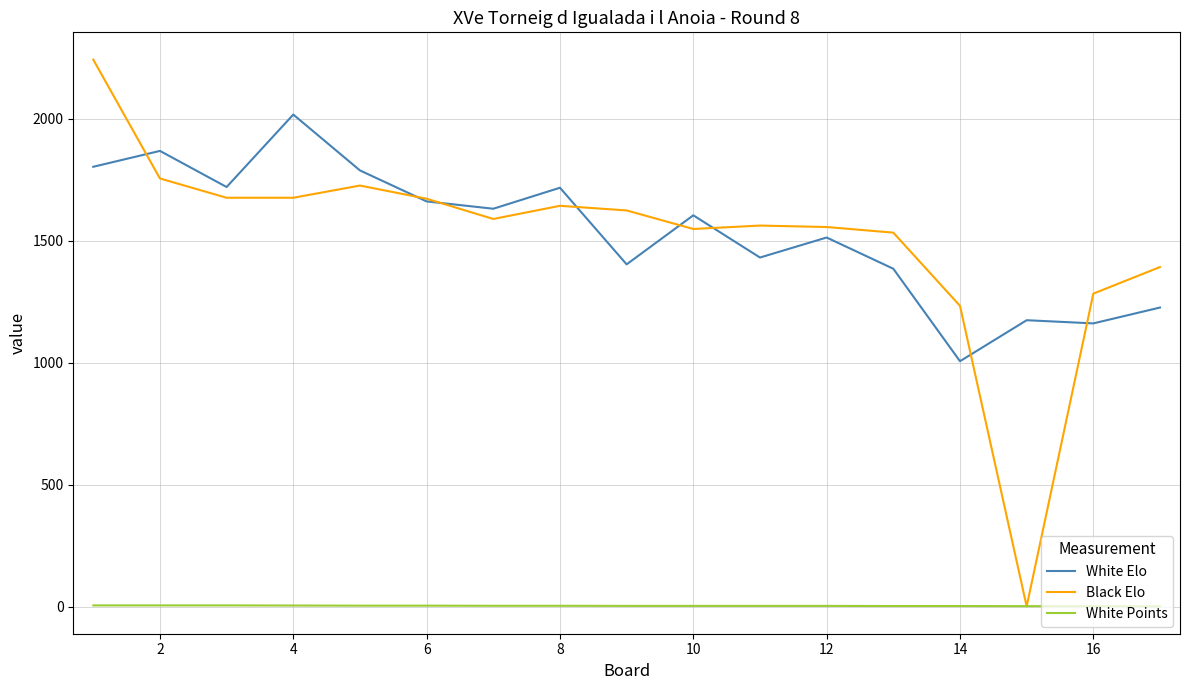

Which series has the largest total across all categories?

White Elo